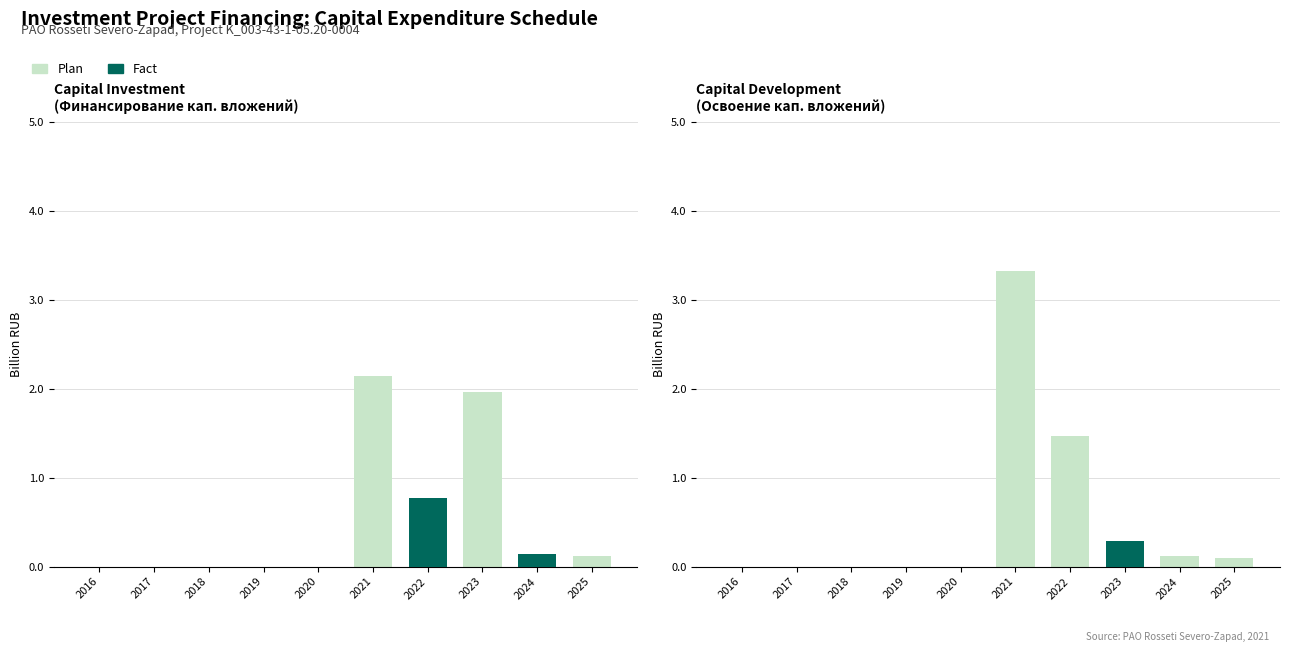

At which category is the sum across all series the highest?

2021